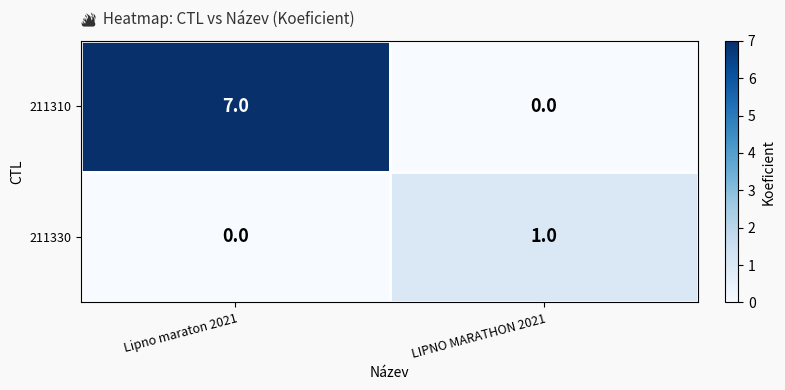

Reading left to right, list all the values displayed in this chart.

211310: 7	0
211330: 0	1